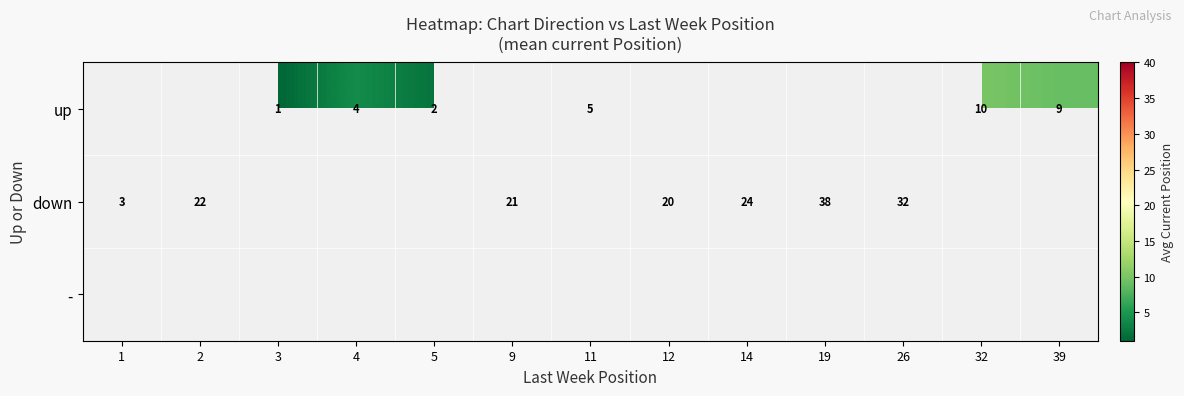

What is the sum of the down values at 9 and 1?

24